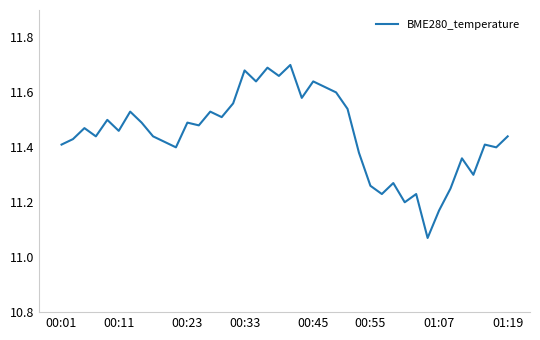

What is the difference between the maximum and minimum values?

0.6